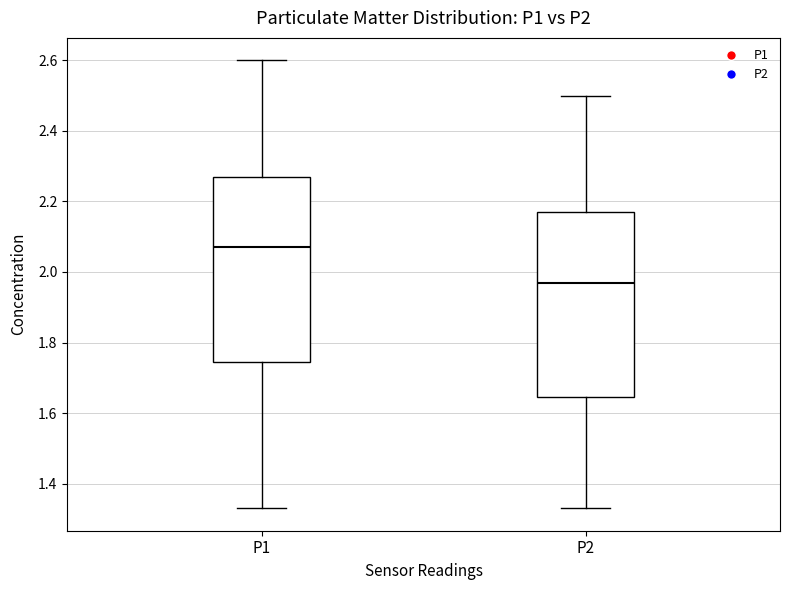

Where does the lower whisker of the box for P1 end on the y-axis? The values are not printed on the chart, so give them approximately, as read against the axis.

1.34